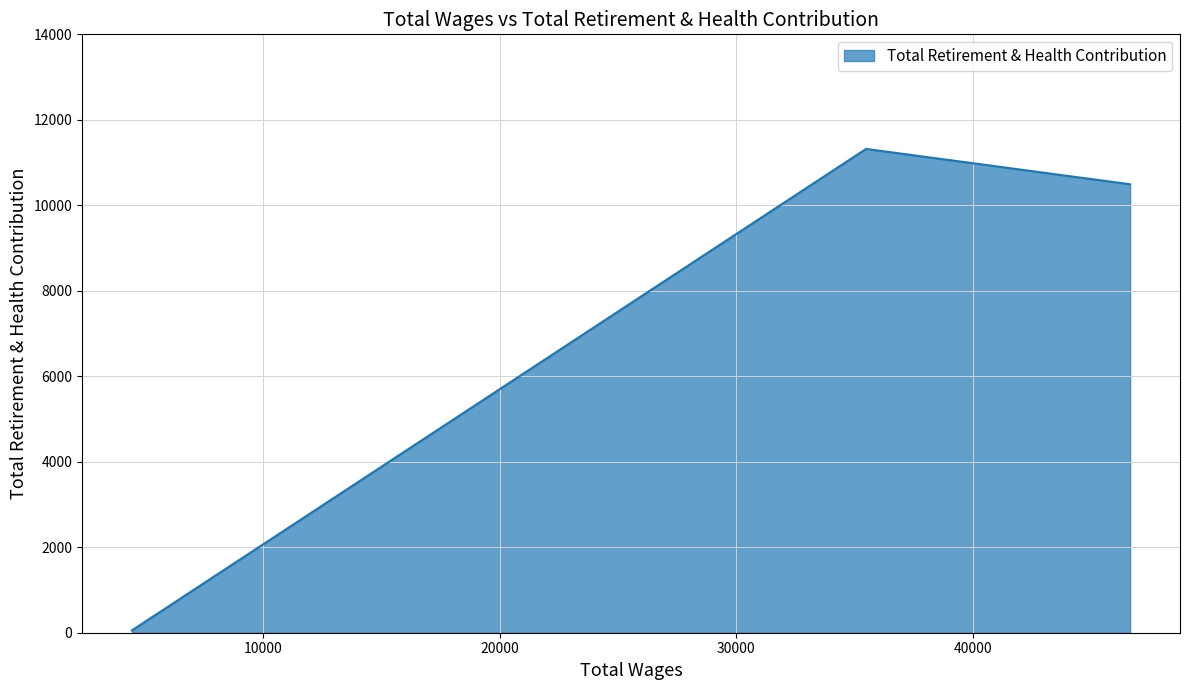

How many data points are above 10492?

1